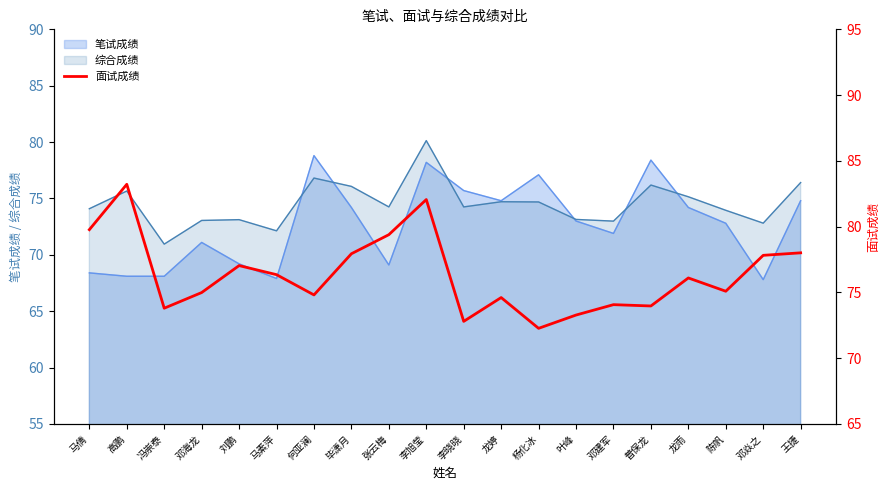

Count the number of categories in the chart.

20